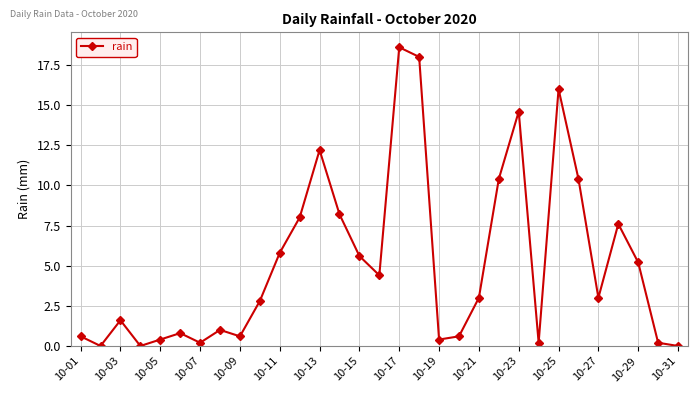

What is the difference between the second highest and second lowest values?

18.0